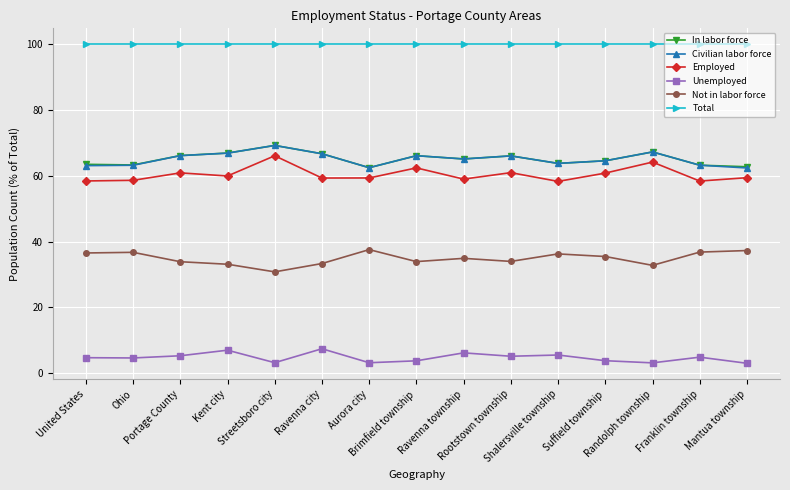

Which series has the largest range (max minus min)?

Employed